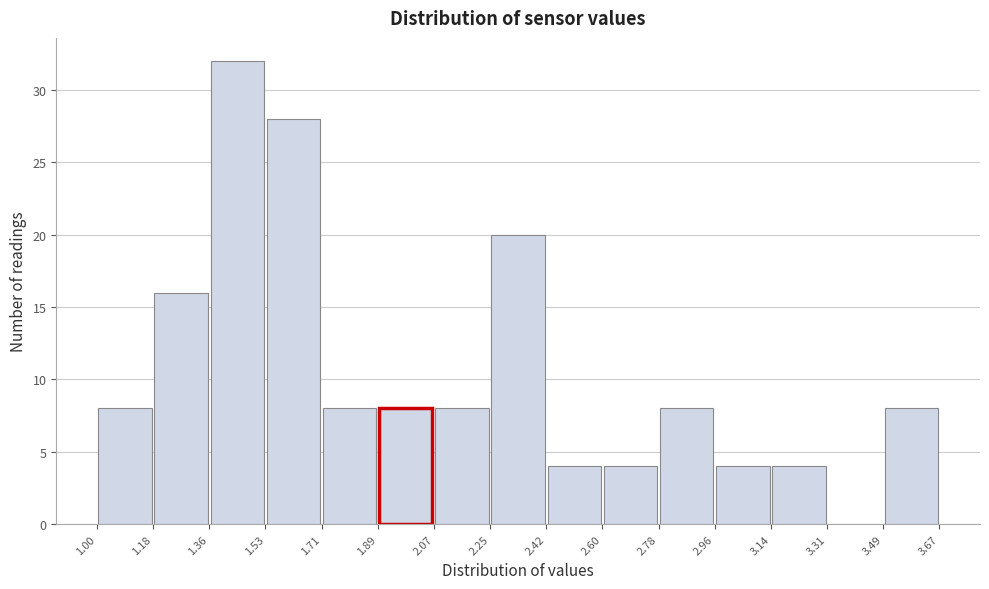

Which range on the x-axis has the tallest bar?

1.36 to 1.53